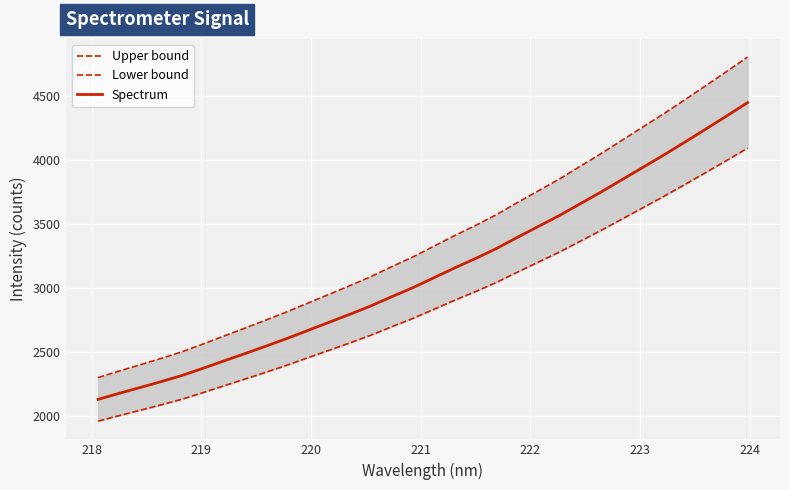

What is the maximum value for Spectrum?

4448.4